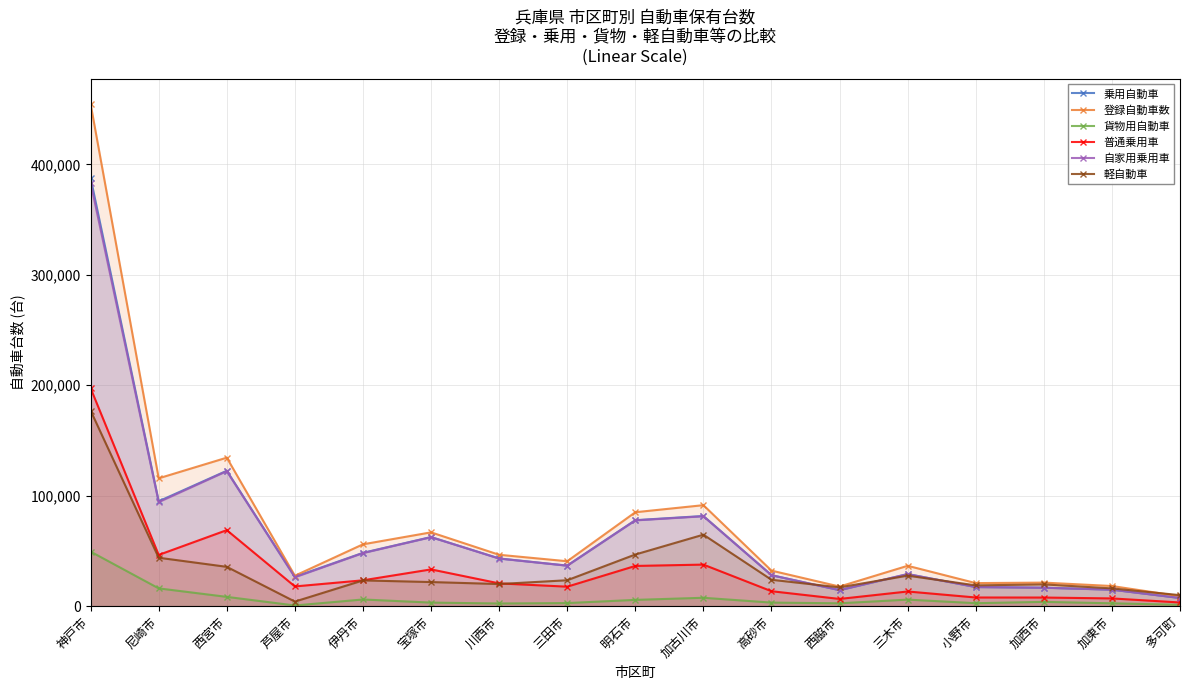

True or false: 登録自動車数 and 自家用乗用車 intersect in this chart.

False